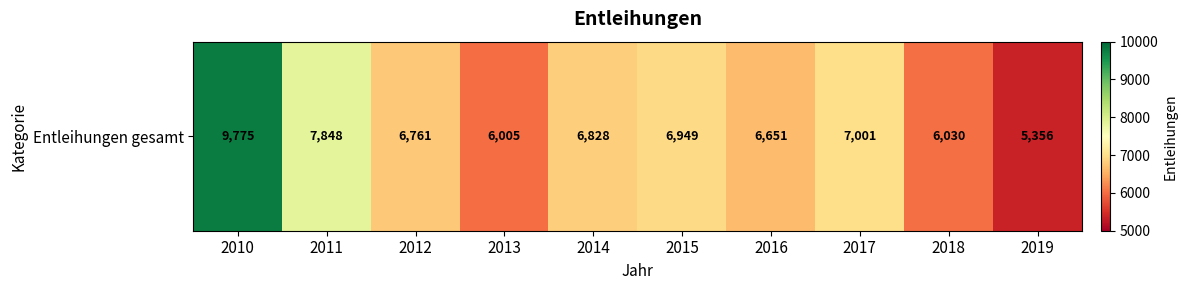

What value does the data have at 2016, to the nearest 100?

6700